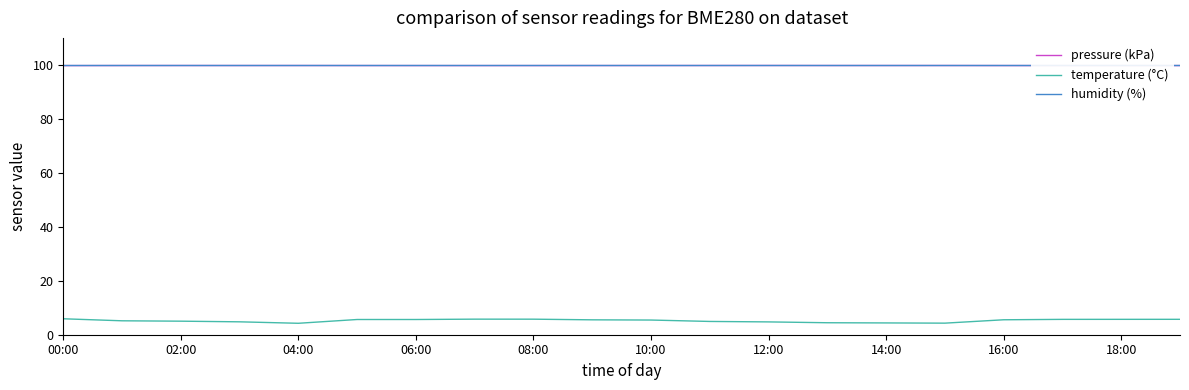

True or false: temperature (°C) and pressure (kPa) intersect in this chart.

False